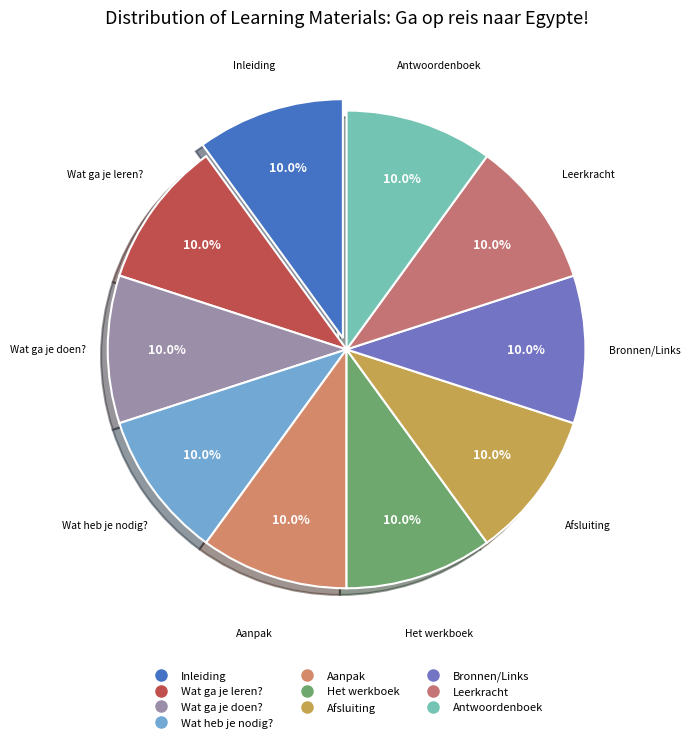

Does any single category account for the majority?

No